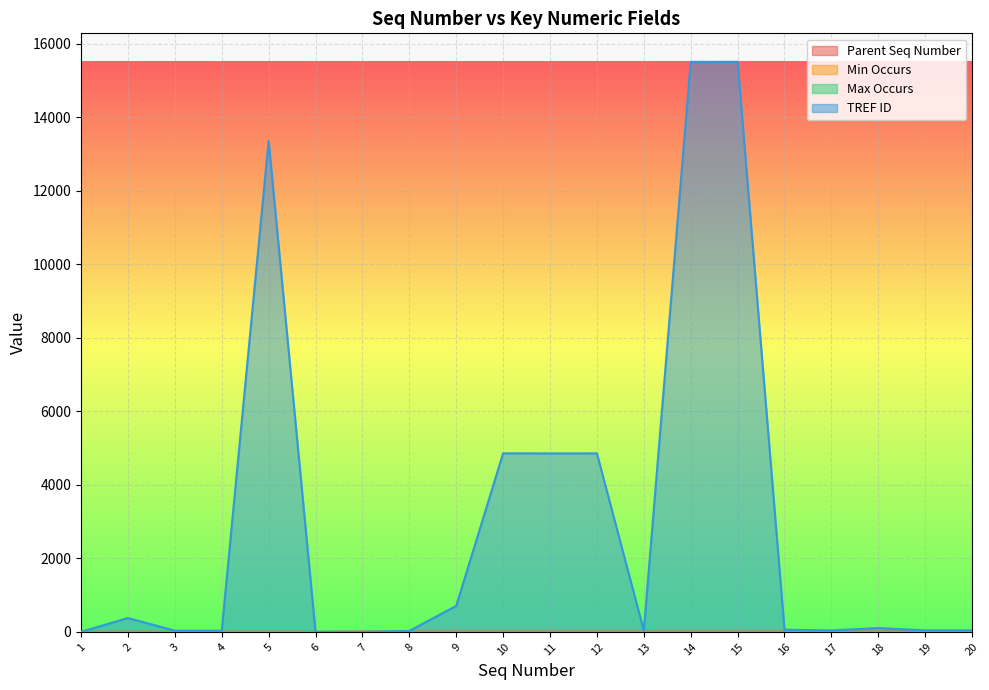

Reading right to left, extract all data points from this chart.

Parent Seq Number: 7	7	7	7	7	7	7	7	7	7	7	7	7	6	0	1	1	1	1	0
Min Occurs: 0	0	0	1	0	0	0	1	0	0	0	0	1	0	0	0	1	1	1	0
Max Occurs: 1	1	1	1	1	1	1	1	1	1	1	1	1	0	0	1	1	1	1	0
TREF ID: 42	41	104	40	60	15503	15502	35	4855	4854	4856	706	27	0	0	13353	32	33	377	0